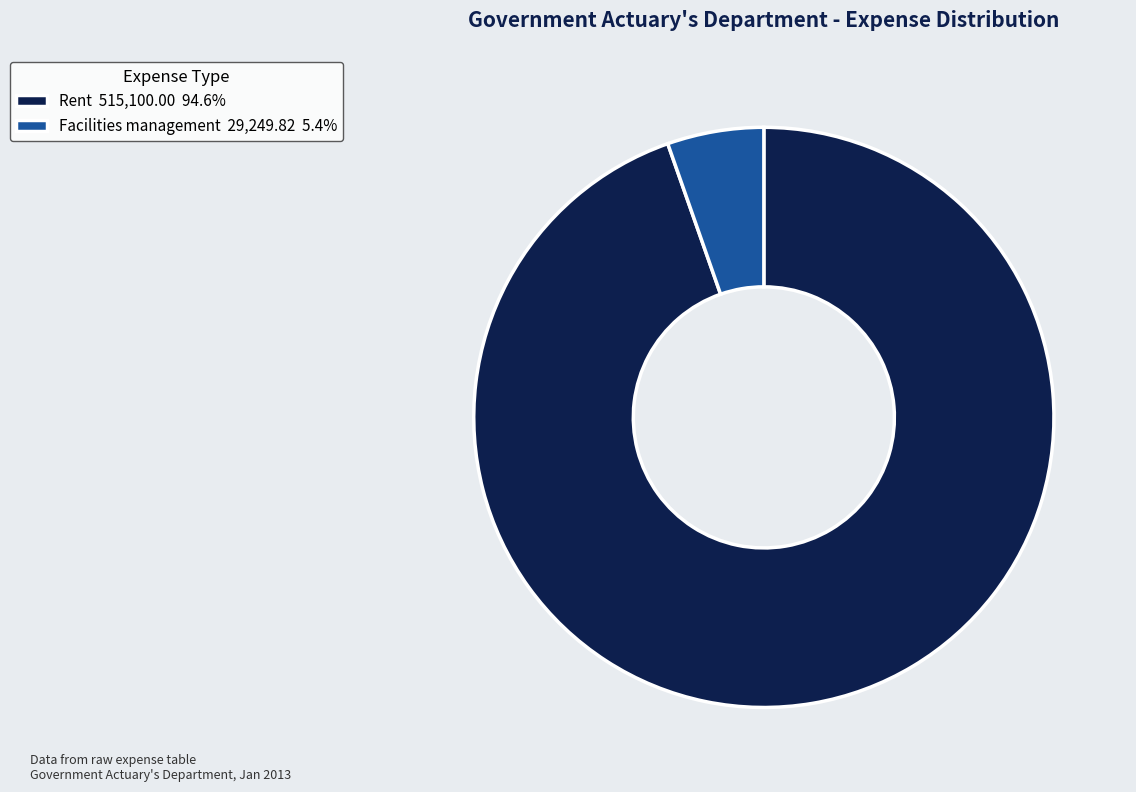

True or false: Rent accounts for 80% of the total.

False